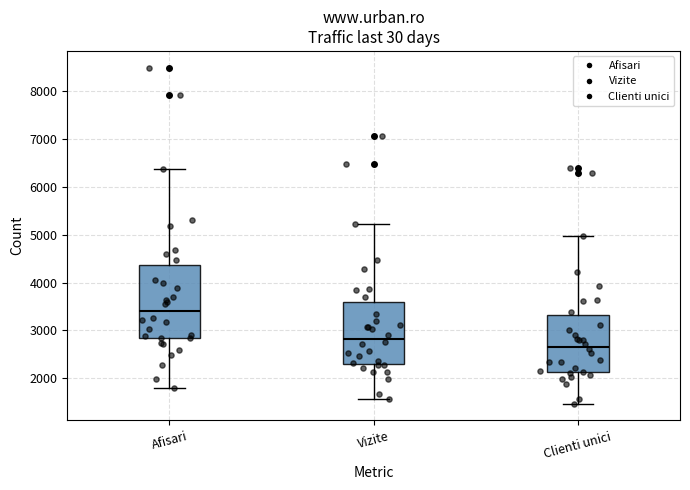

Reading left to right, transcribe this box plot: for each box, give where its median line is, the range the box spans, and where its two whiskers end, as read against the y-axis. The values are not printed on the chart, so give them approximately, as read against the axis.

Afisari: median 3400, box 2800 to 4400, whiskers 1800 to 6400
Vizite: median 2800, box 2300 to 3600, whiskers 1600 to 5200
Clienti unici: median 2700, box 2100 to 3300, whiskers 1500 to 5000